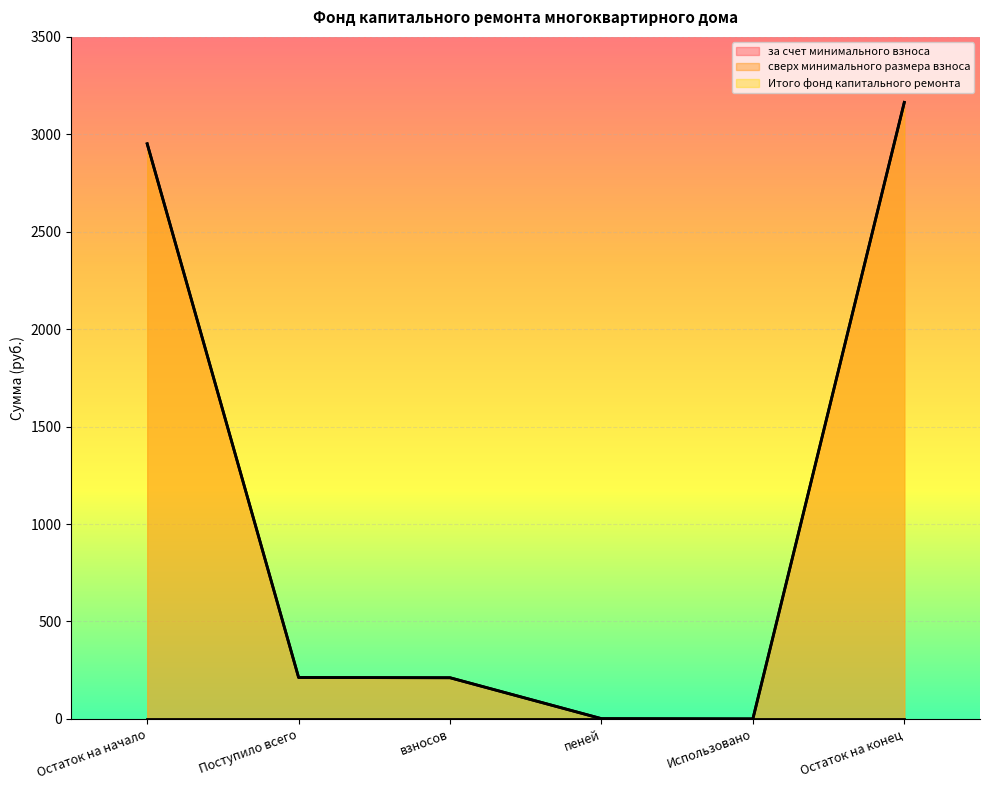

Does the chart display data point markers on the line(s)?

No